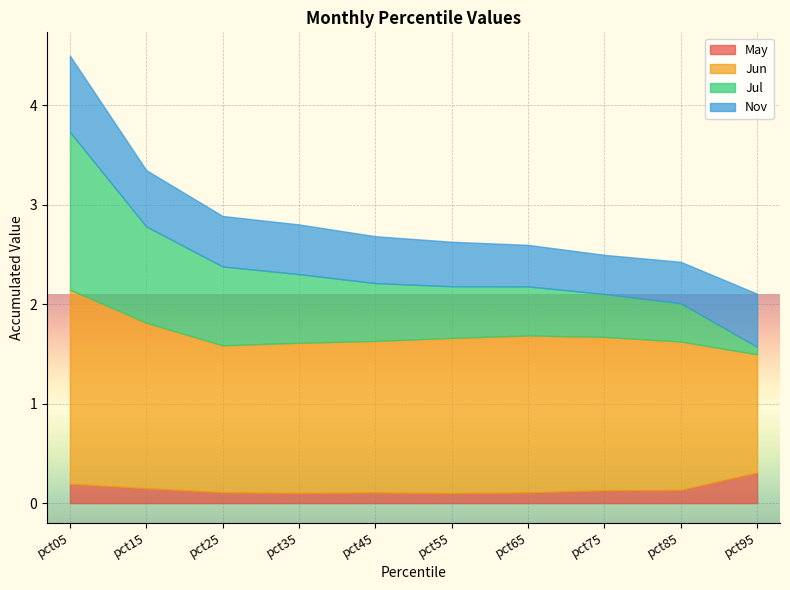

Which series has the largest total across all categories?

Jun